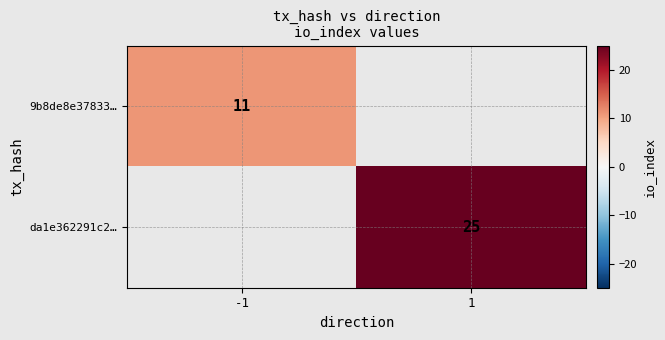

Is it true that 9b8de8e37833… equals 11 at -1?

True